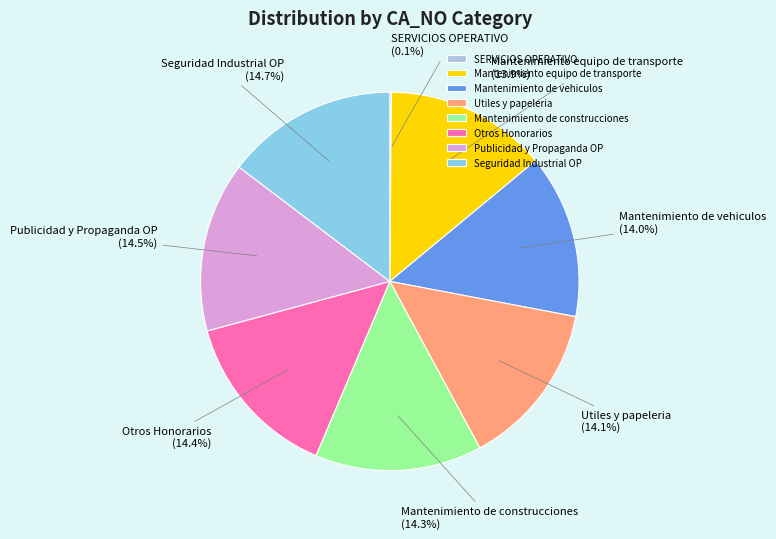

Combined, do Seguridad Industrial OP and Publicidad y Propaganda OP account for over 50%?

No